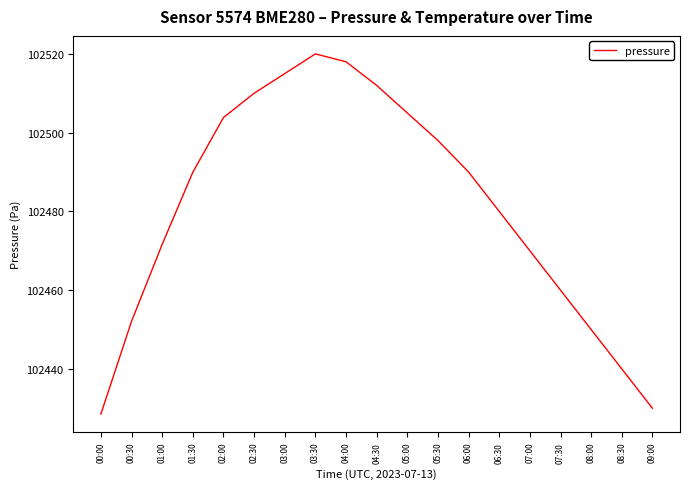

What is the ratio of the value at 07:00 to the value at 07:30?

1.0